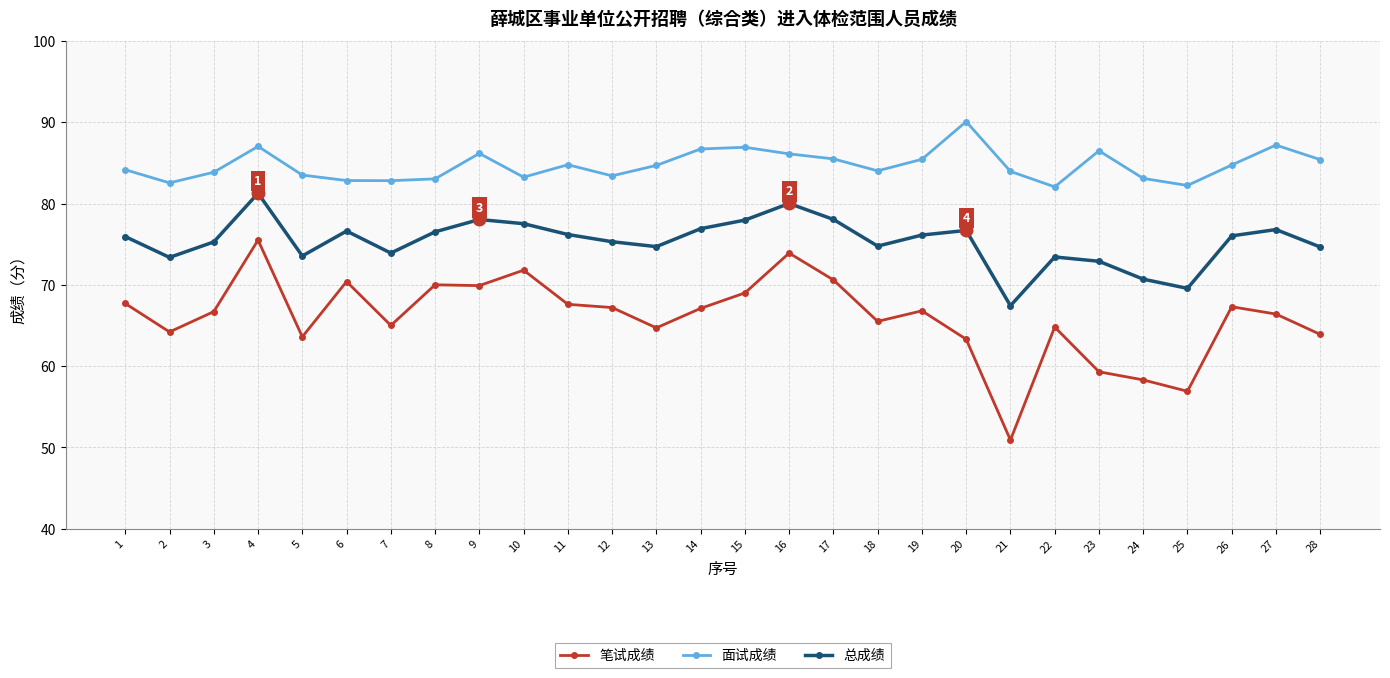

Rank the series by their average value, from highest to lowest.

面试成绩, 总成绩, 笔试成绩